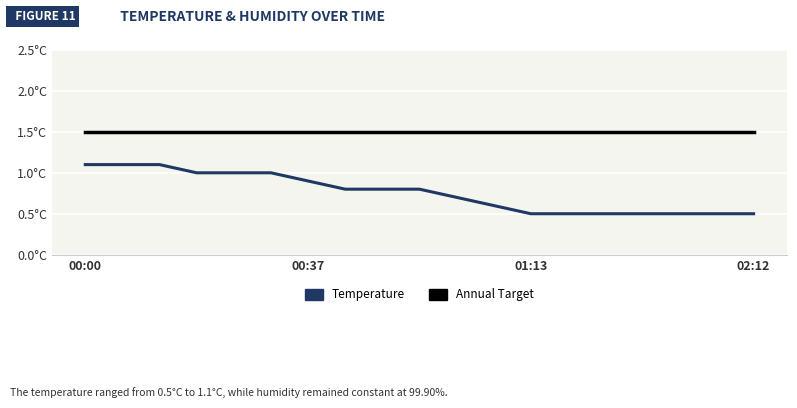

What is the value of the Annual Target point at the 9th from the left?

1.5